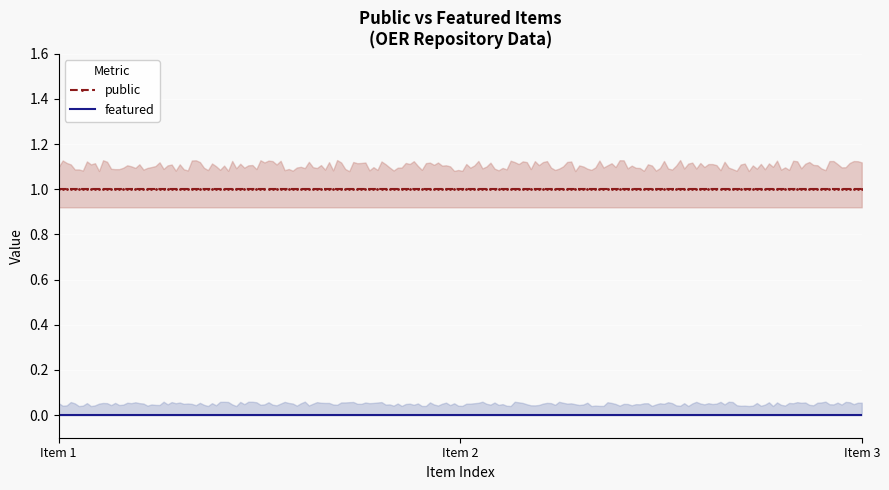

Which series has the widest spread of values?

public